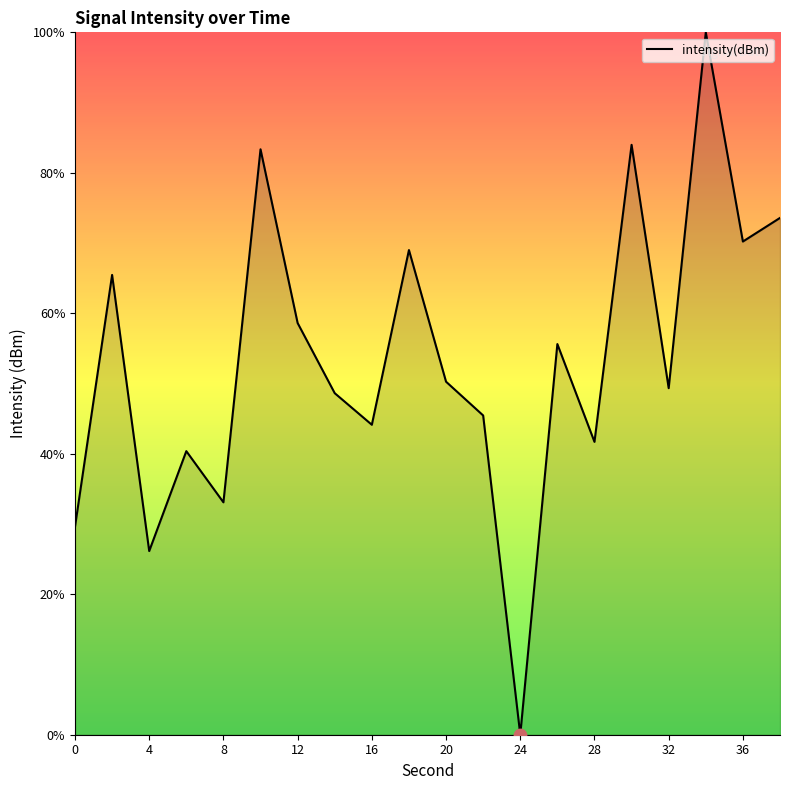

Does the chart have visible grid lines?

No